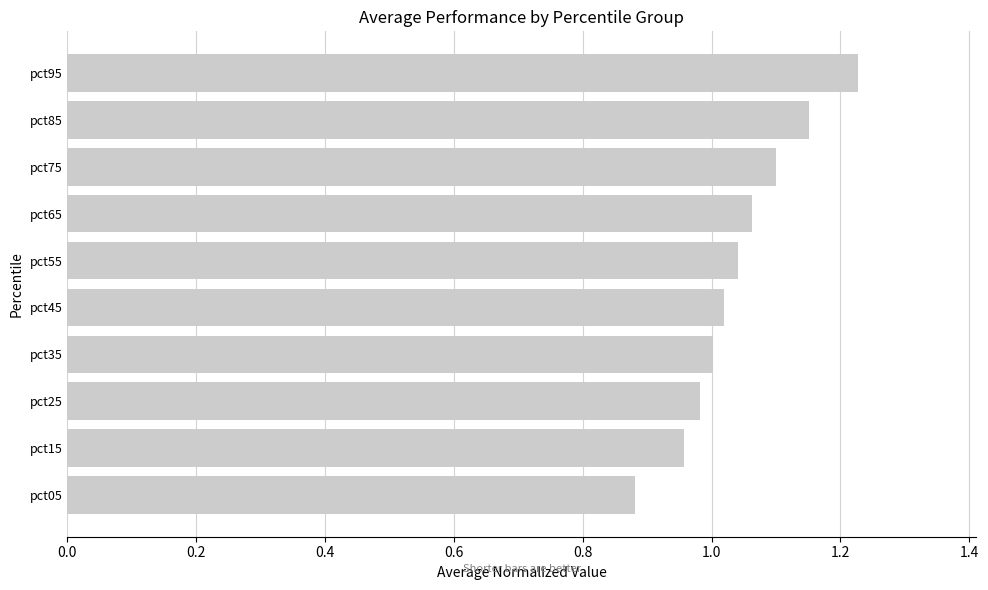

What is the sum of all values?

10.4